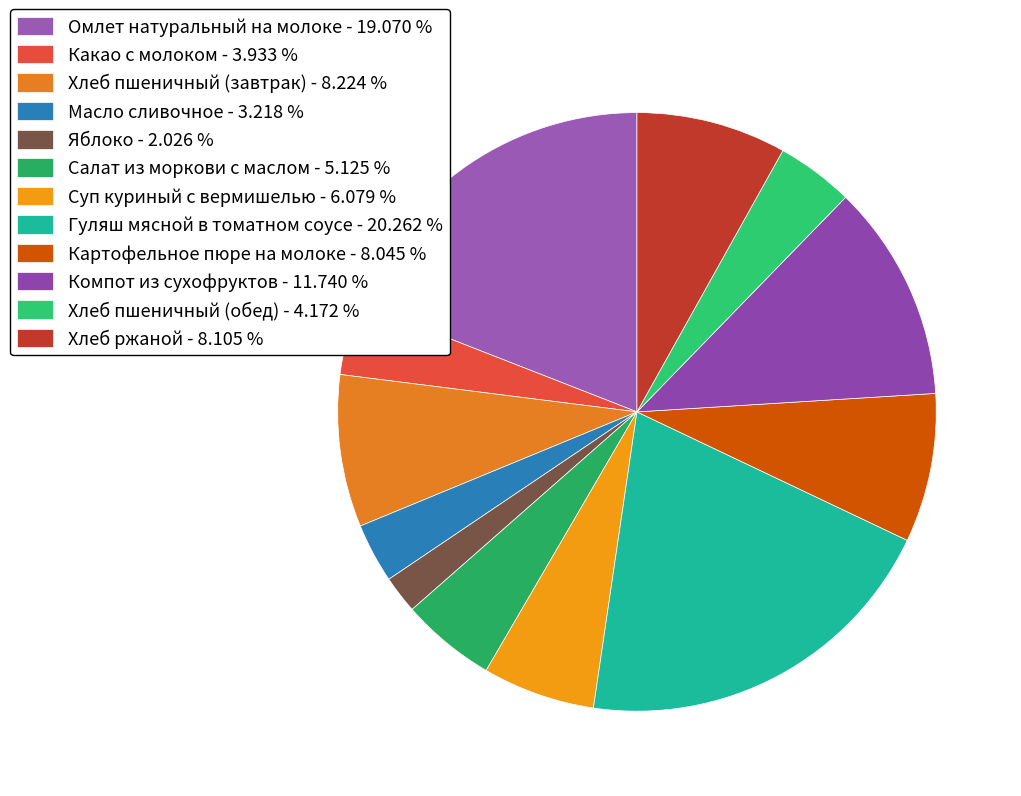

Is Какао с молоком the majority of the pie?

No